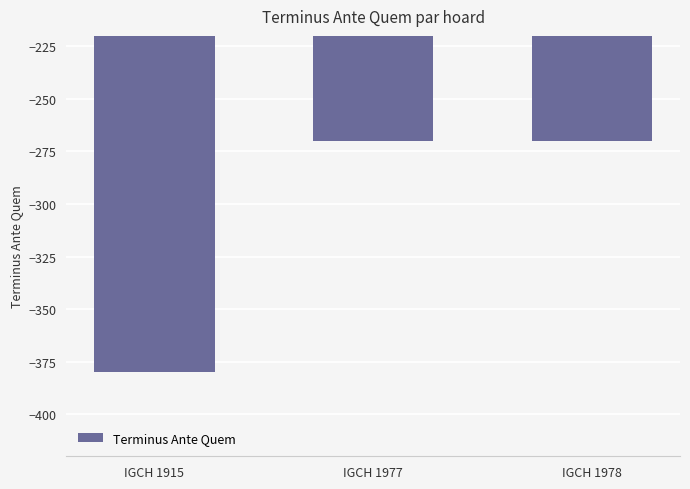

Reading right to left, what are all the values shown in this chart?

IGCH 1978=-270	IGCH 1977=-270	IGCH 1915=-380